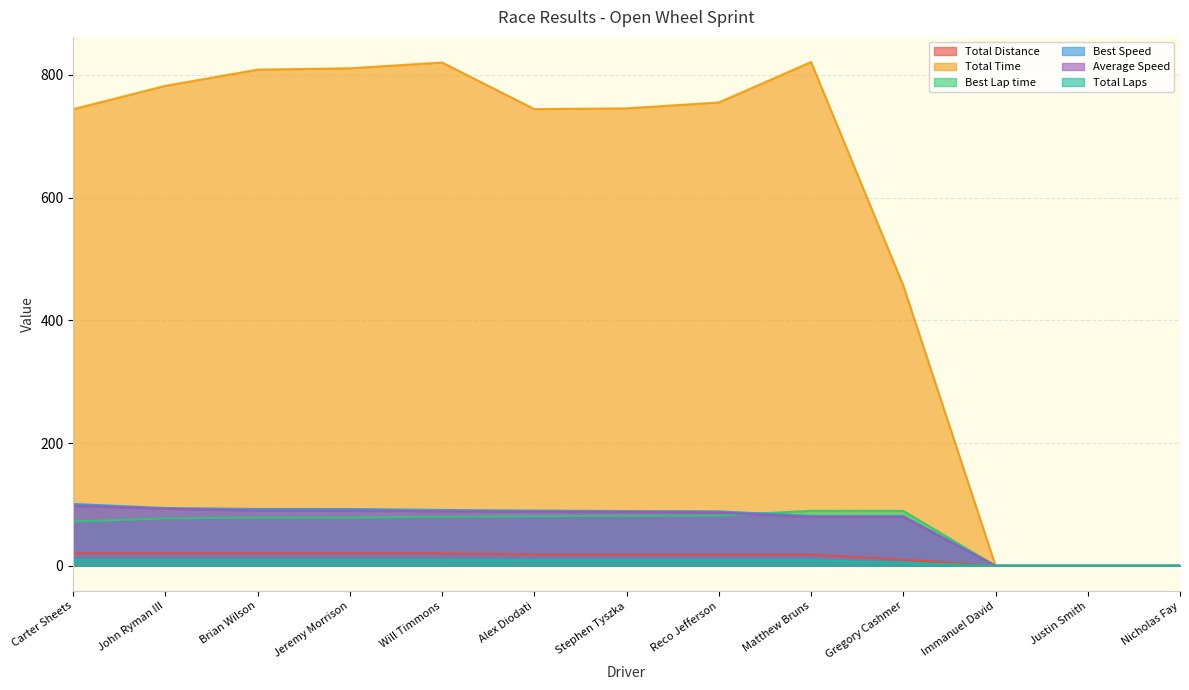

How many data points in Total Distance are less than 18?

4